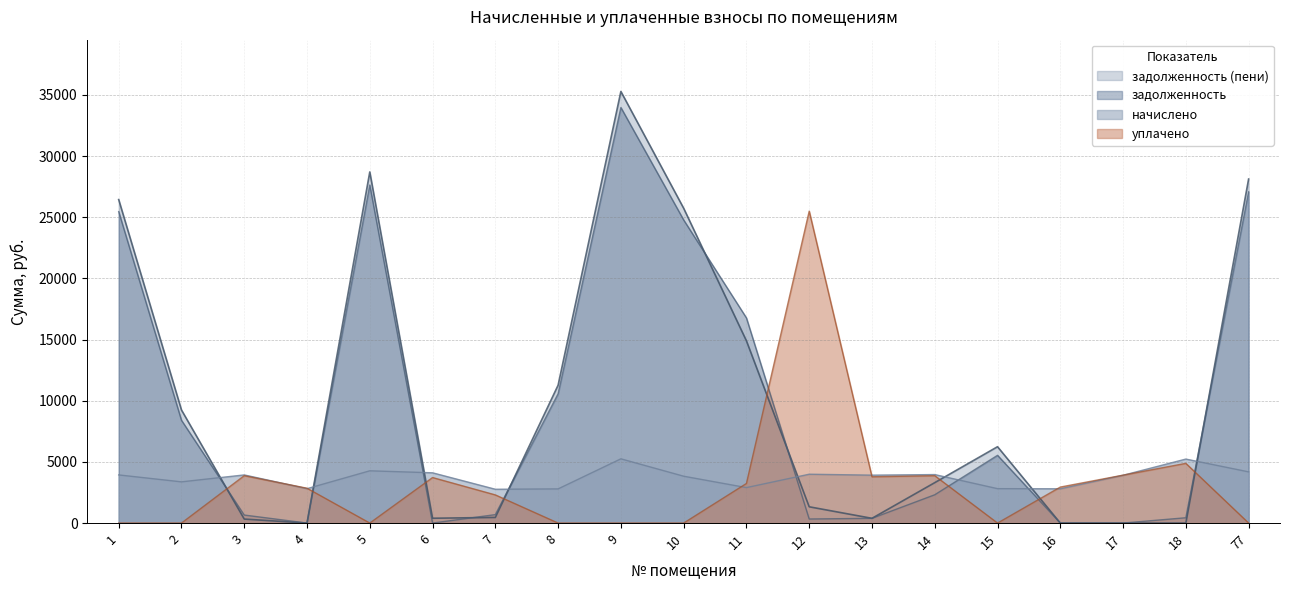

What is the difference between the задолженность values at 7 and 18?

255.2